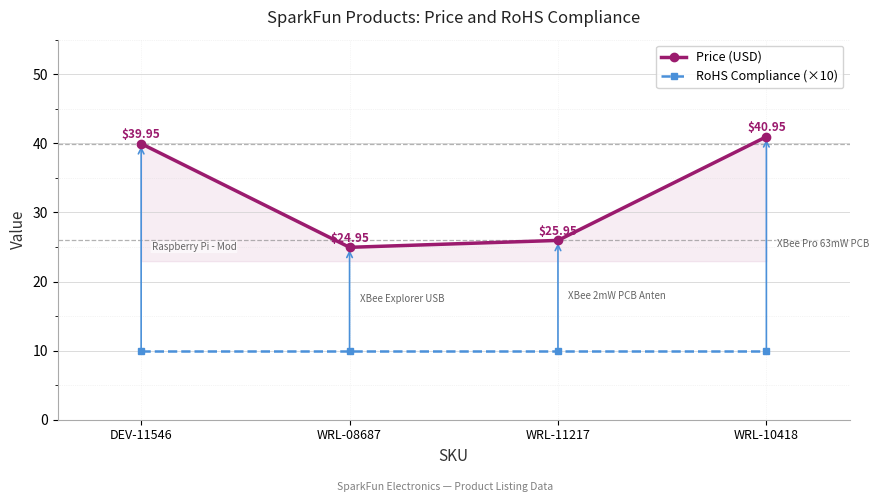

At which category is the sum across all series the highest?

WRL-10418